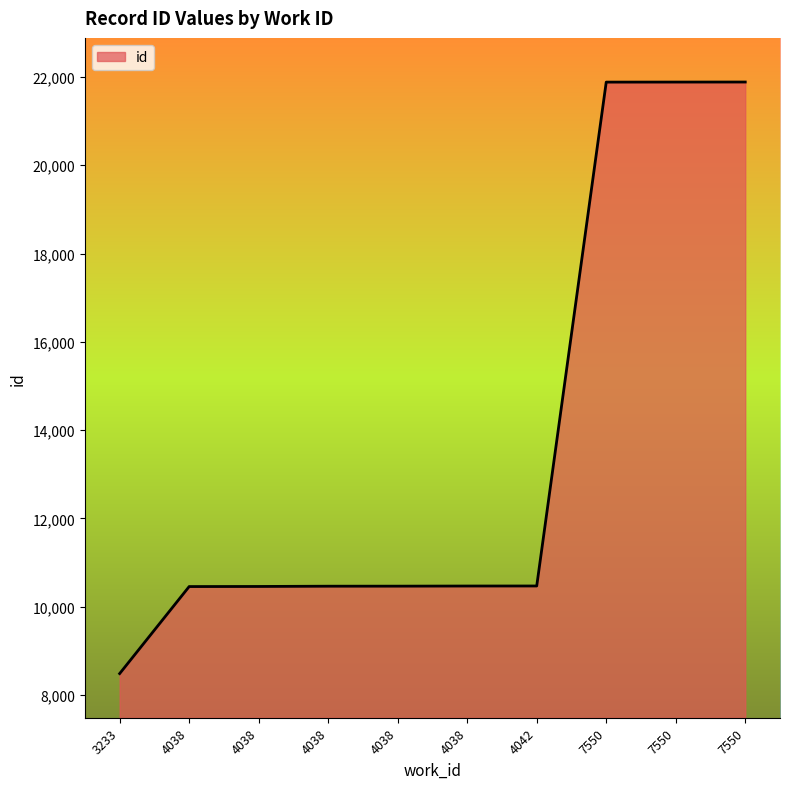

How many lines are shown in the chart?

1